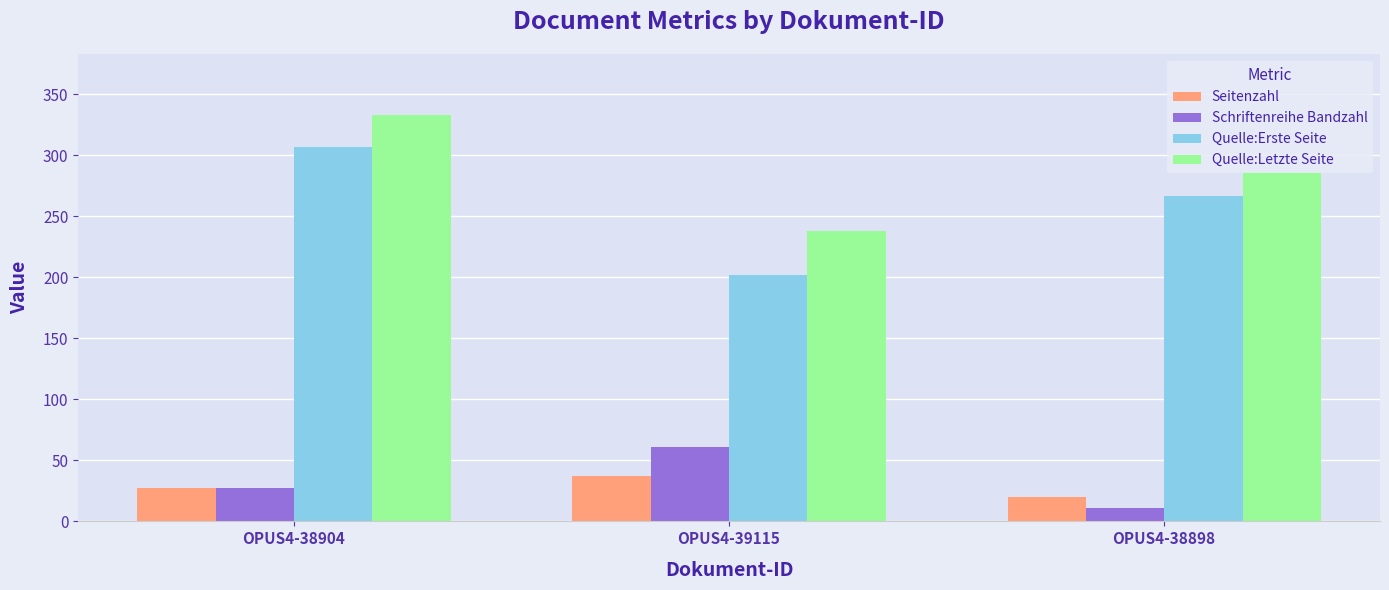

The value of Quelle:Erste Seite at OPUS4-38904 is 416. True or false?

False